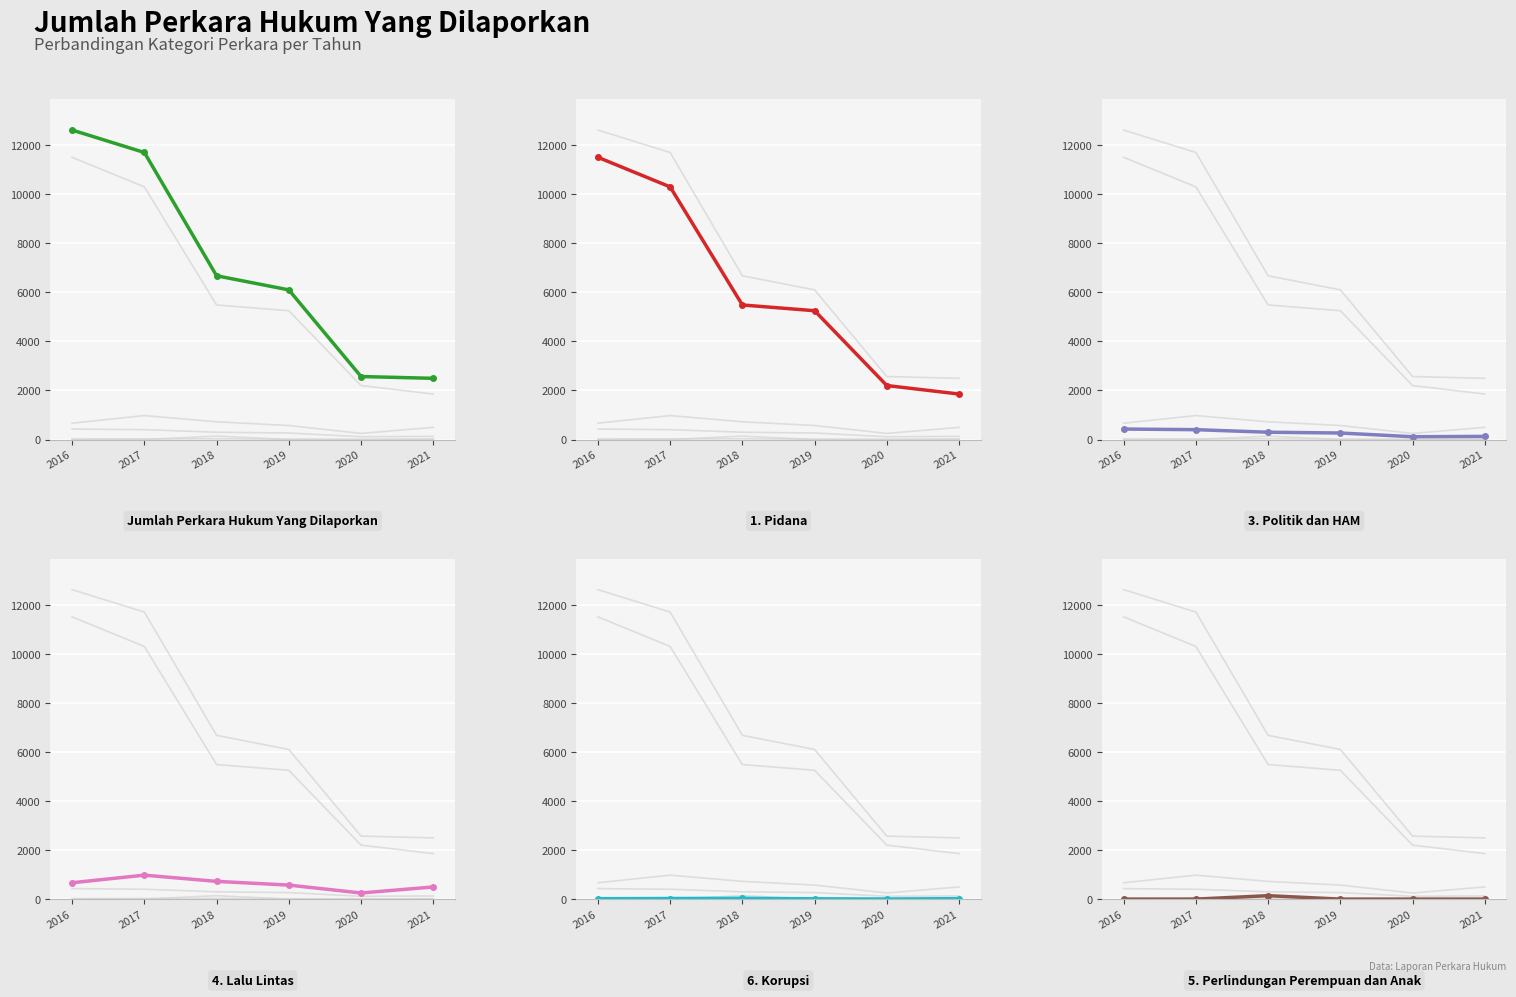

At which category is the sum across all series the highest?

2016